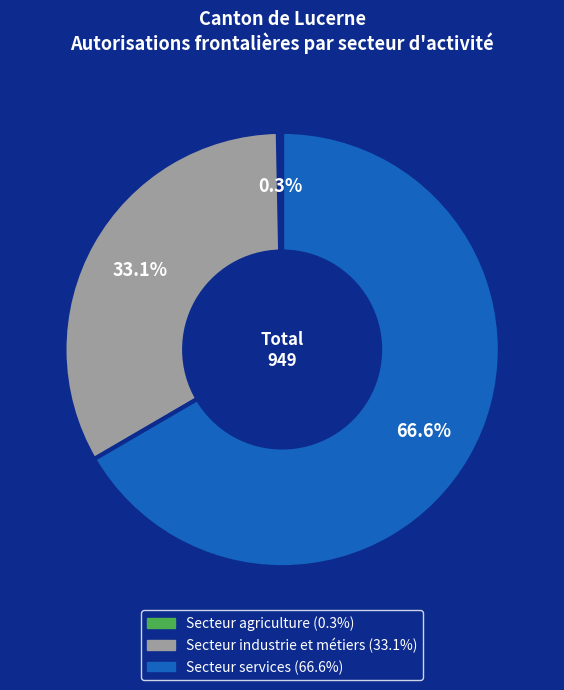

Which has a higher value, Secteur industrie et métiers or Secteur services?

Secteur services